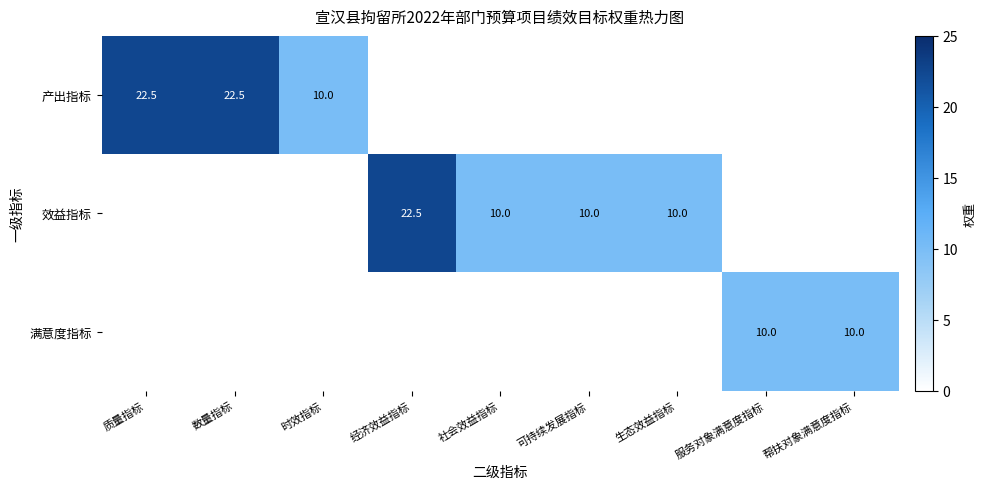

True or false: 效益指标 has a value of 10.0 at 社会效益指标.

True